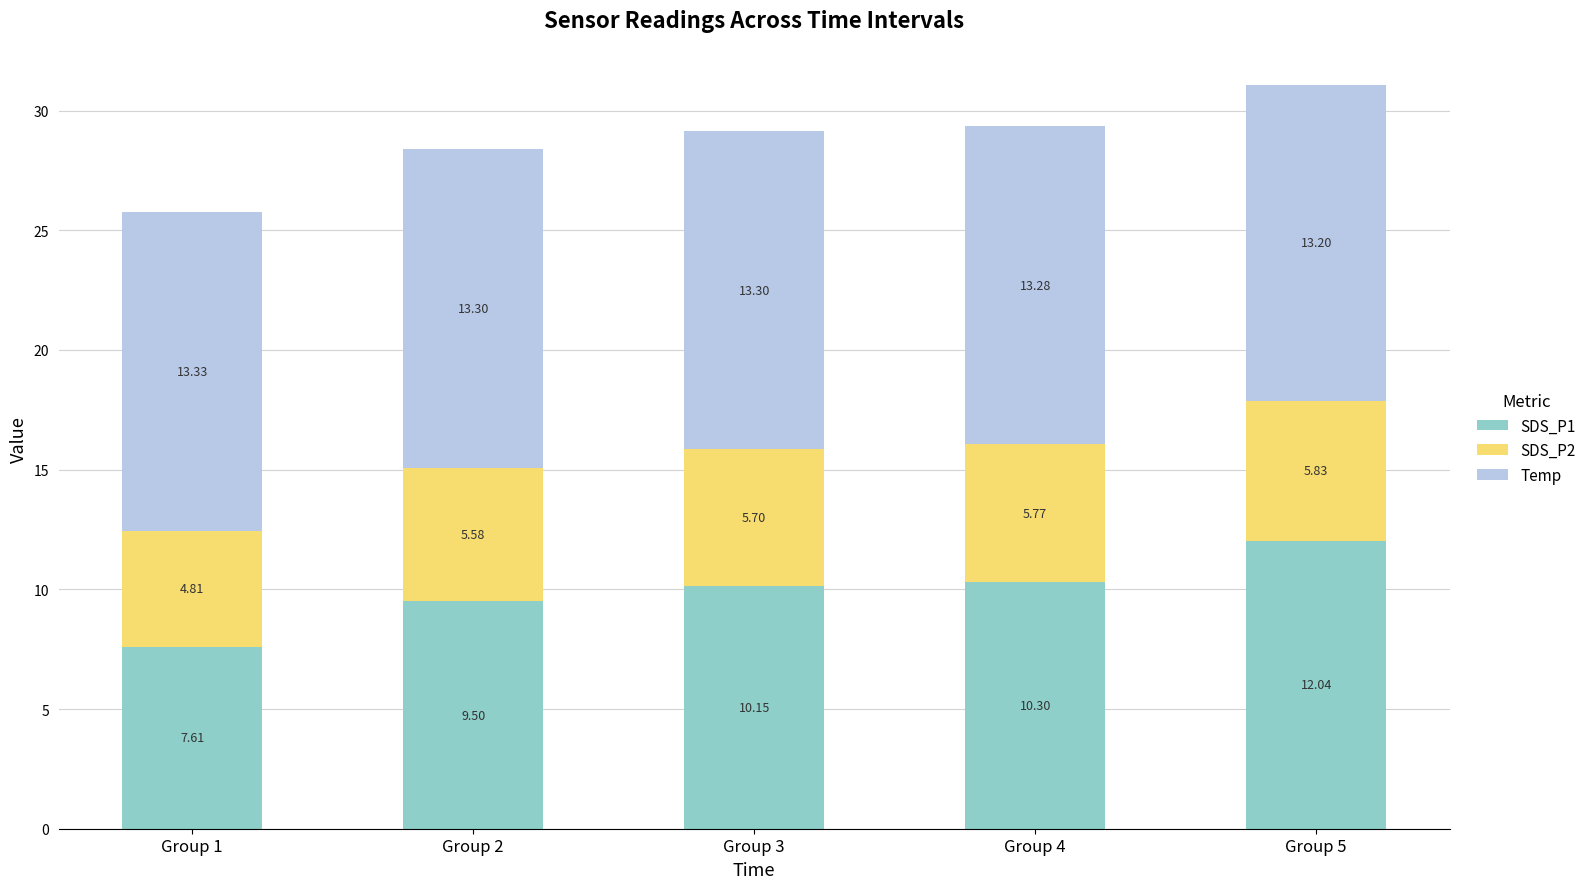

At which category is the sum across all series the highest?

Group 5